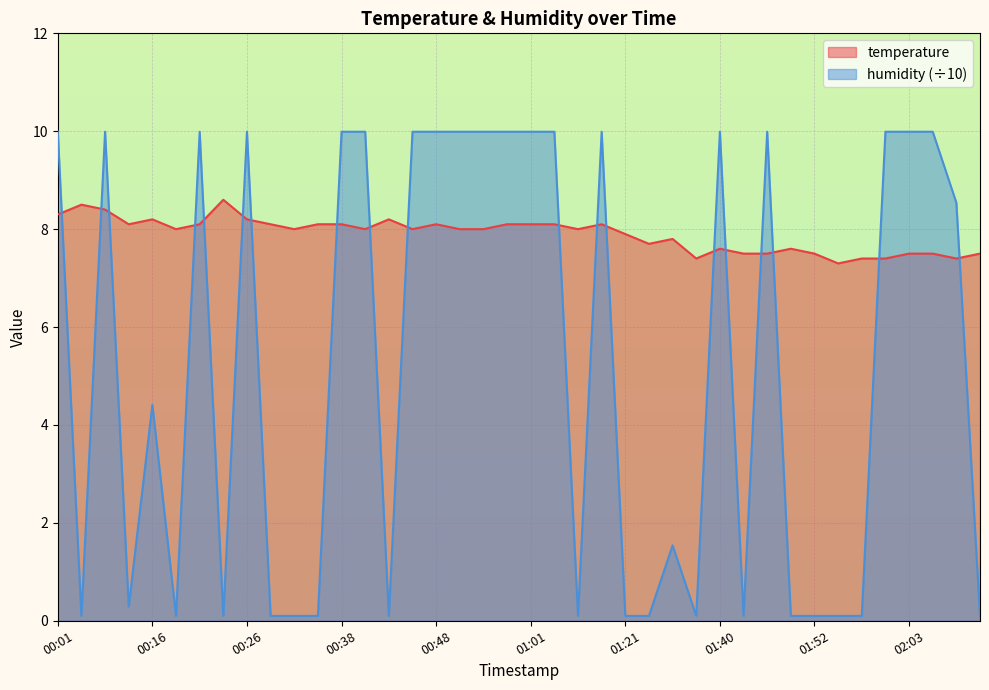

What is the average value of the humidity series?

5.2